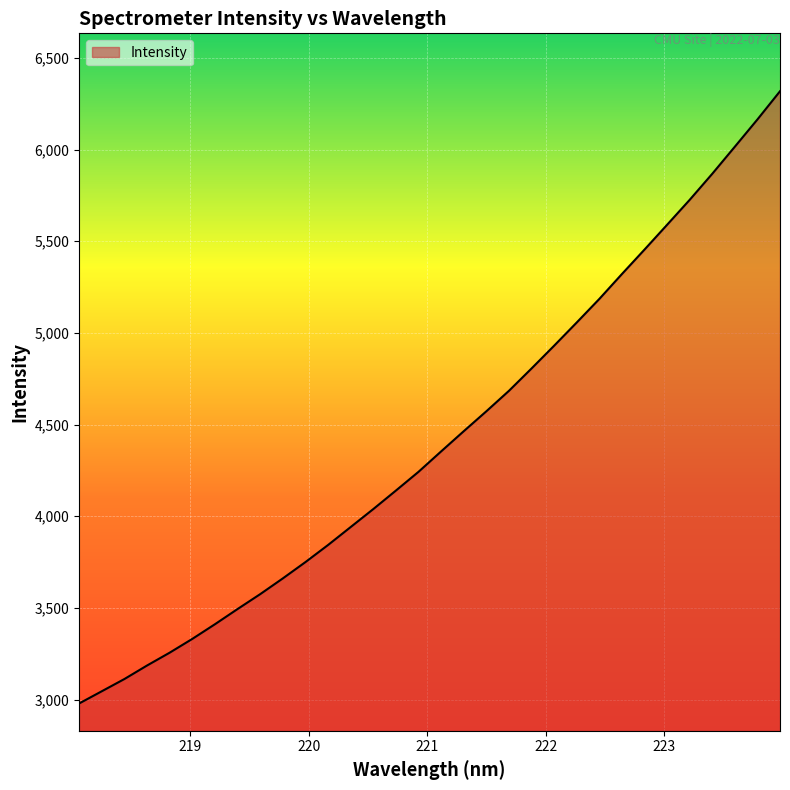

How many lines are shown in the chart?

1